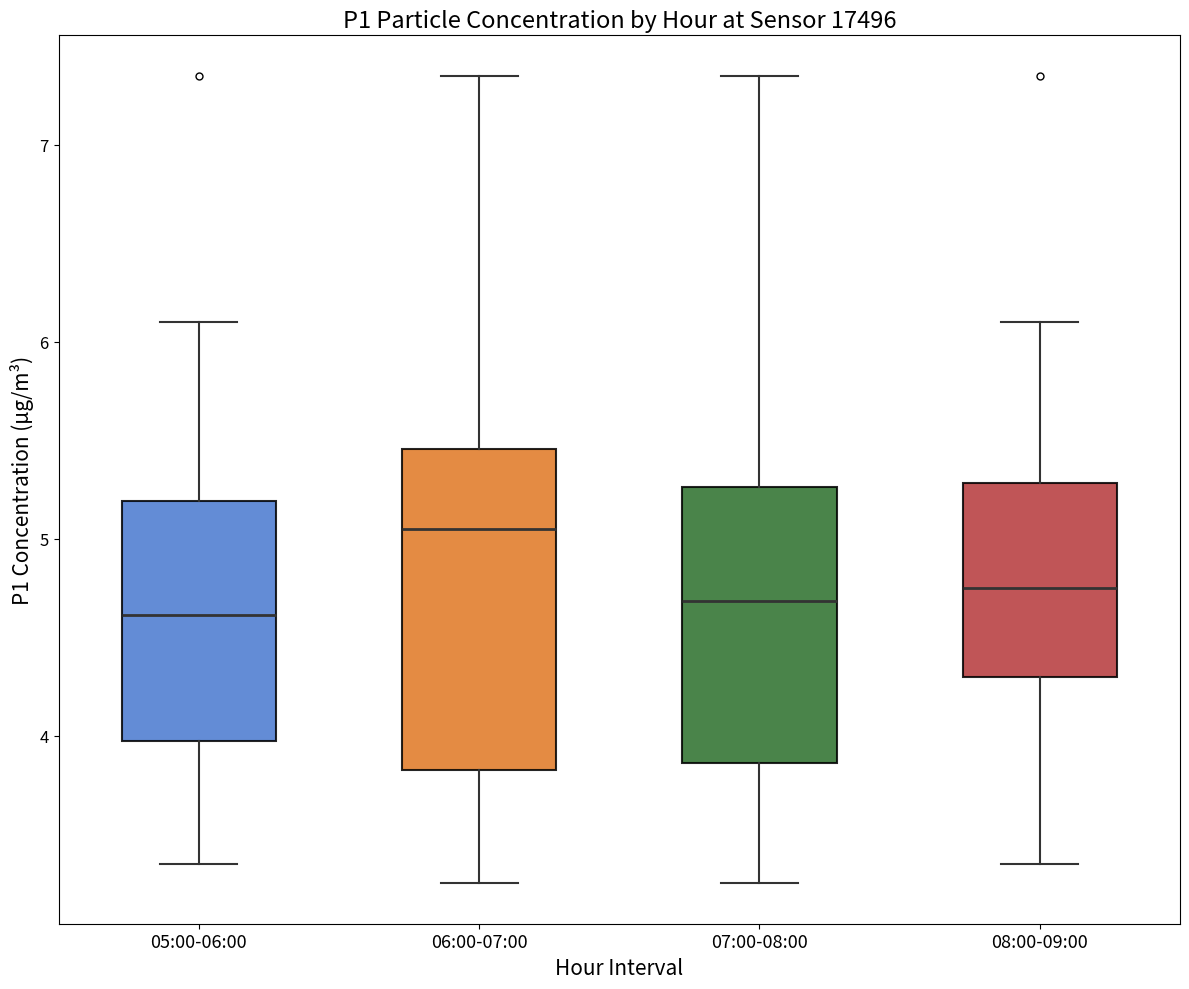

Reading left to right, transcribe this box plot: for each box, give where its median line is, the range the box spans, and where its two whiskers end, as read against the y-axis. The values are not printed on the chart, so give them approximately, as read against the axis.

05:00-06:00: median 4.6, box 4.0 to 5.2, whiskers 3.4 to 6.1
06:00-07:00: median 5.1, box 3.8 to 5.5, whiskers 3.3 to 7.4
07:00-08:00: median 4.7, box 3.9 to 5.3, whiskers 3.3 to 7.4
08:00-09:00: median 4.8, box 4.3 to 5.3, whiskers 3.4 to 6.1